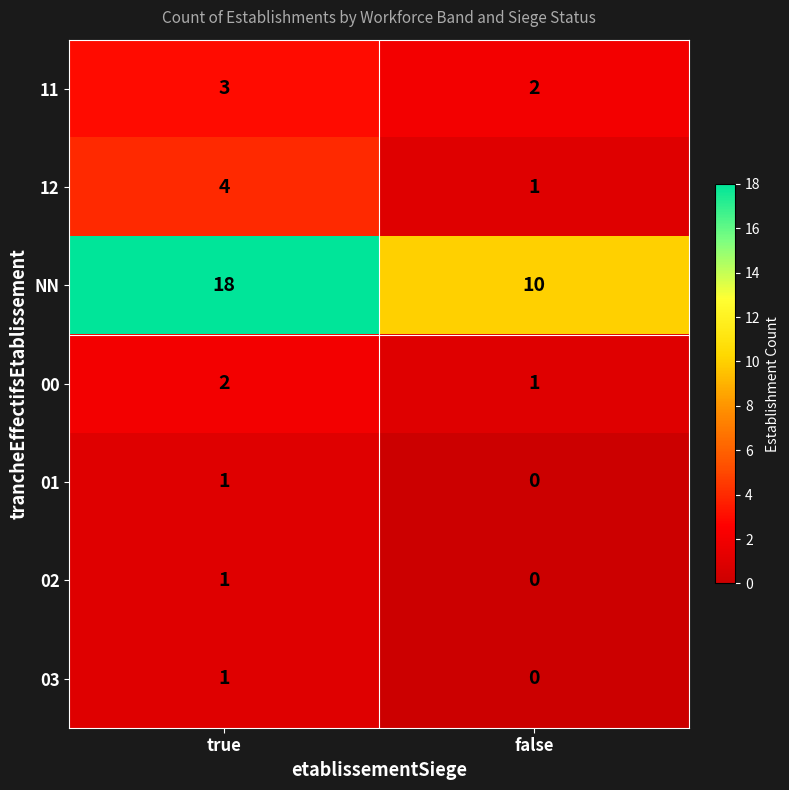

Reading left to right, transcribe all the data shown in this chart.

11: 3	2
12: 4	1
NN: 18	10
00: 2	1
01: 1	0
02: 1	0
03: 1	0